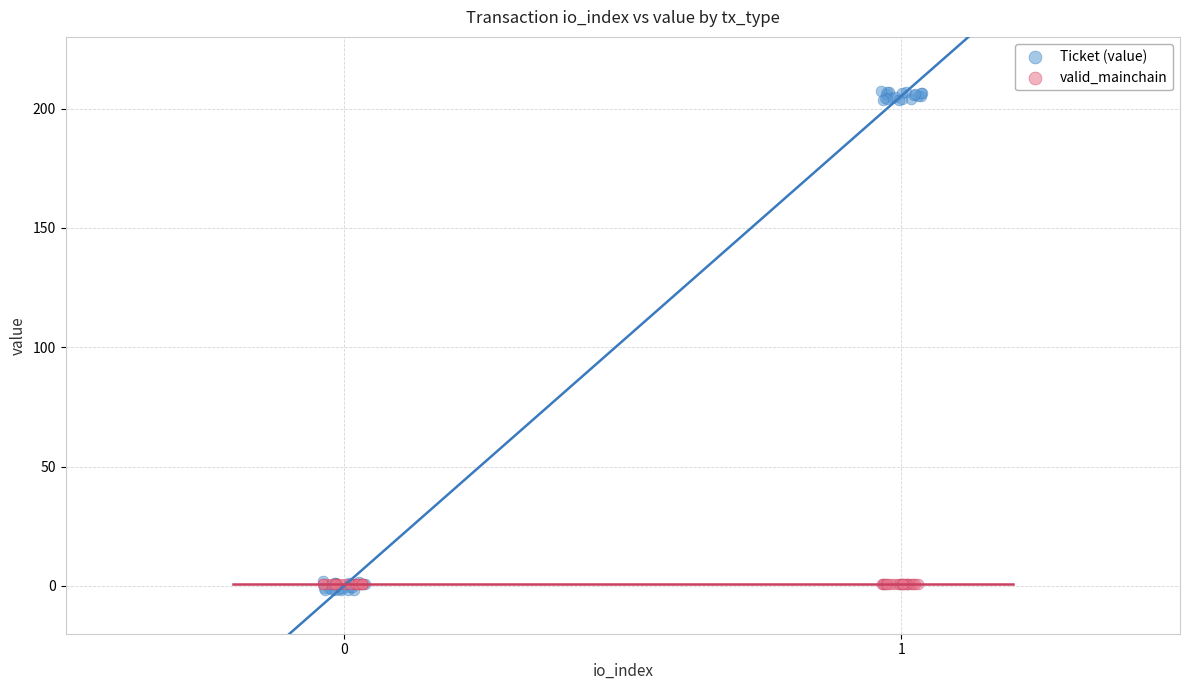

Which series contains the highest Y value?

Ticket (value)